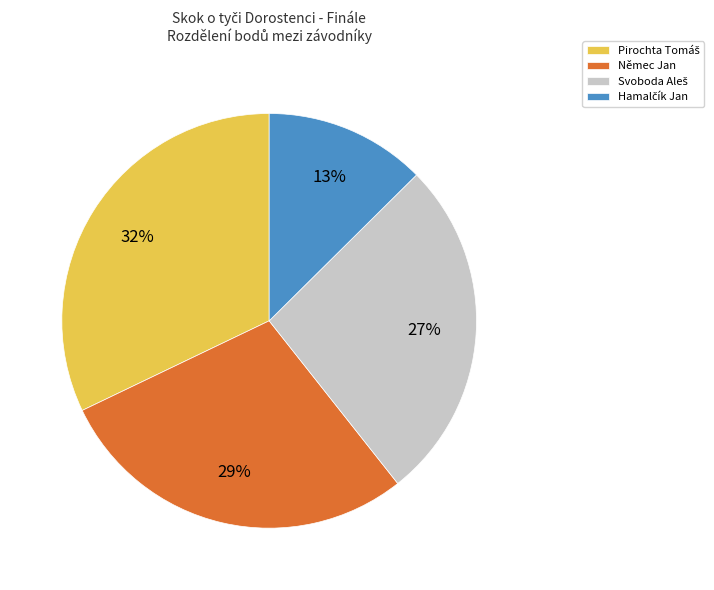

Count the number of slices in the pie.

4